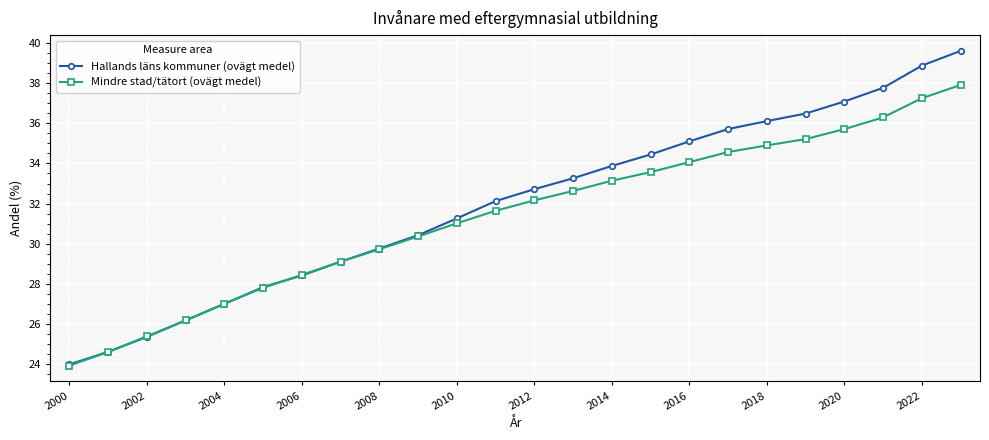

At how many categories does at least one series exceed 30?

15